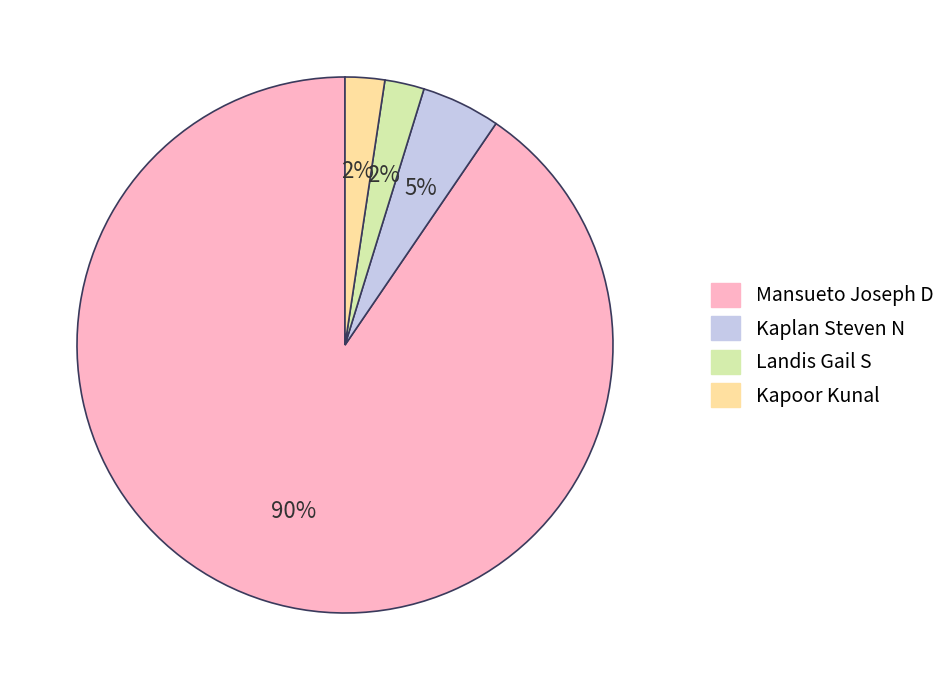

To the nearest percent, what is the combined percentage of Kapoor Kunal and Kaplan Steven N?

7%